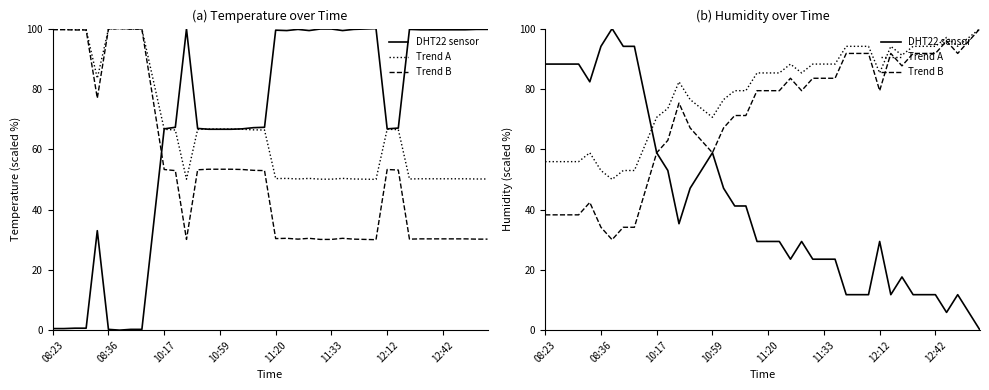

Between 29 and 25, which is larger?

29